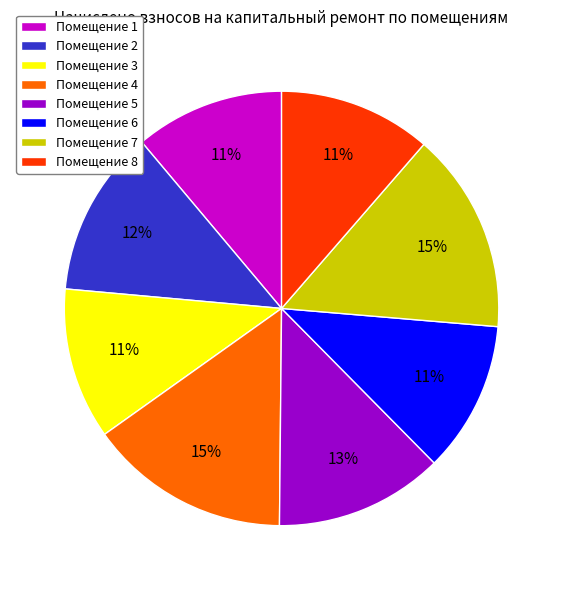

True or false: Помещение 2 accounts for 3% of the total.

False